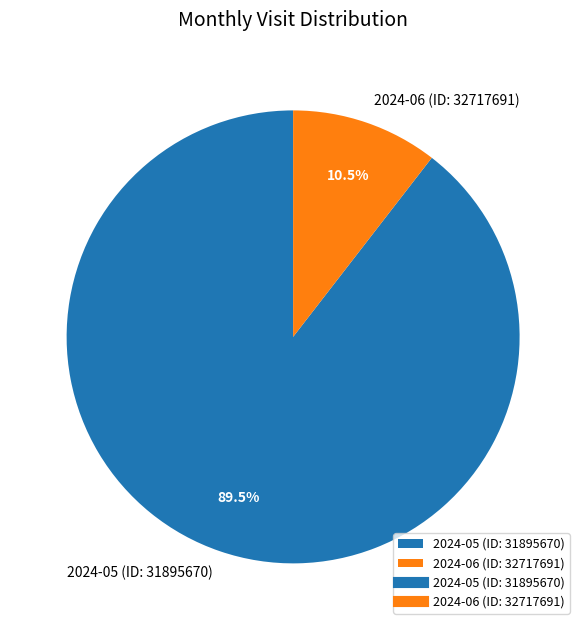

Which has a higher value, 2024-06 (ID: 32717691) or 2024-05 (ID: 31895670)?

2024-05 (ID: 31895670)